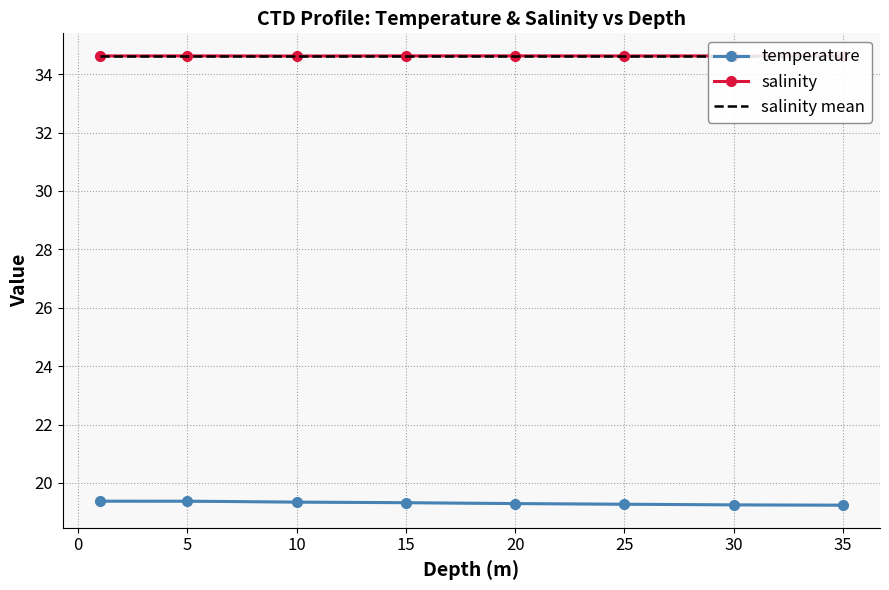

Which series has the largest range (max minus min)?

temperature